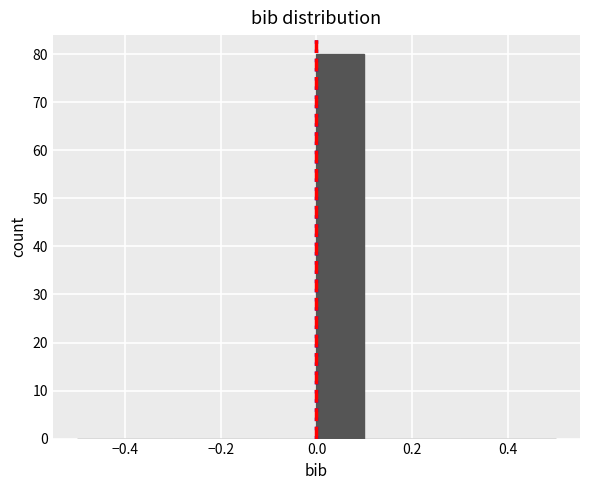

What is the height of the bar covering 0.0 to 0.1 on the x-axis? The values are not printed on the chart, so give them approximately, as read against the axis.

80